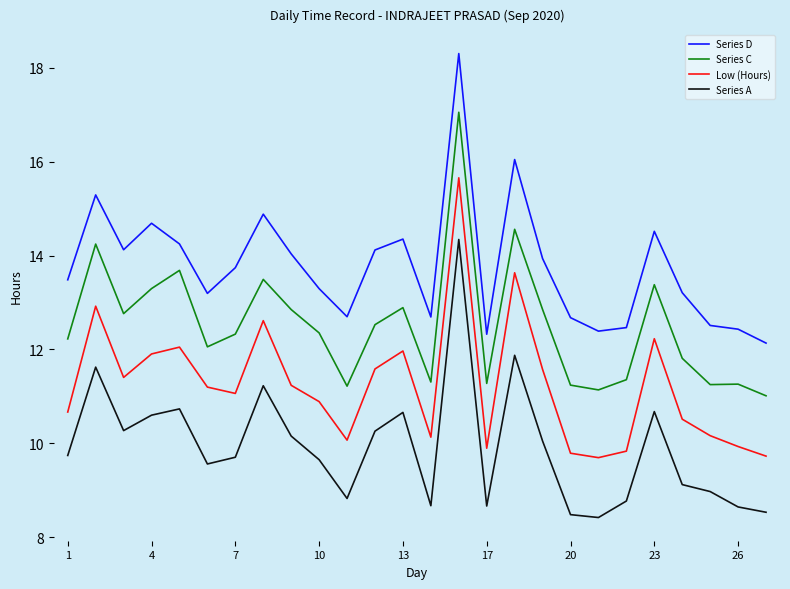

True or false: Low (Hours) and Series D cross at least once.

False